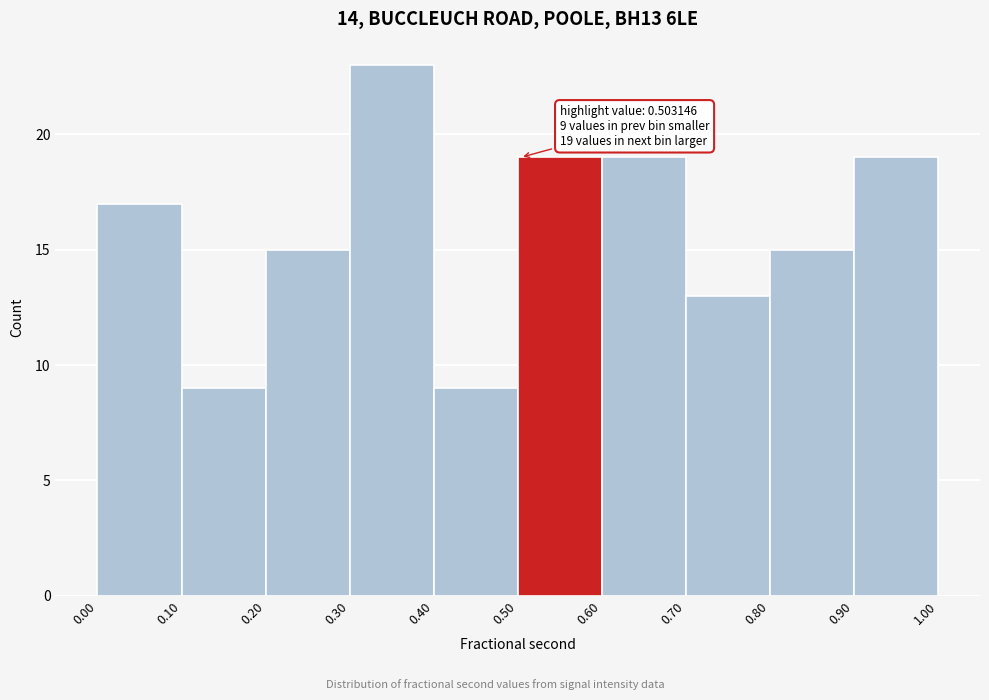

Which range on the x-axis has the tallest bar?

0.30 to 0.40